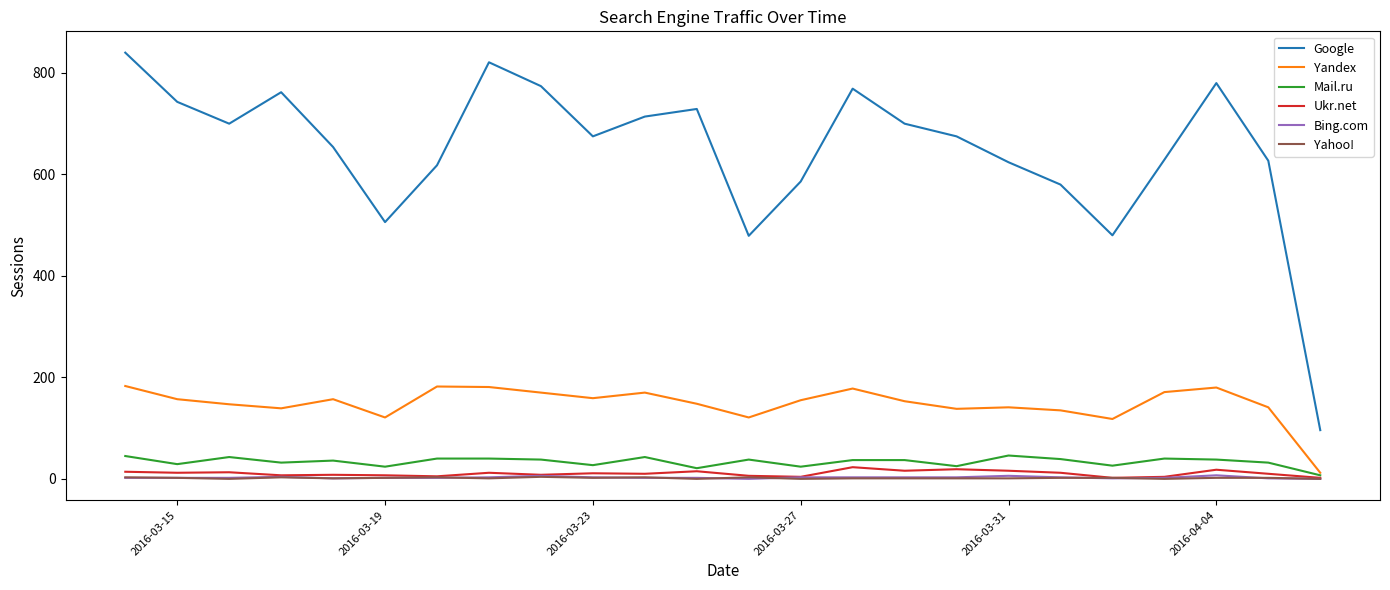

True or false: Google and Yahoo! intersect in this chart.

False